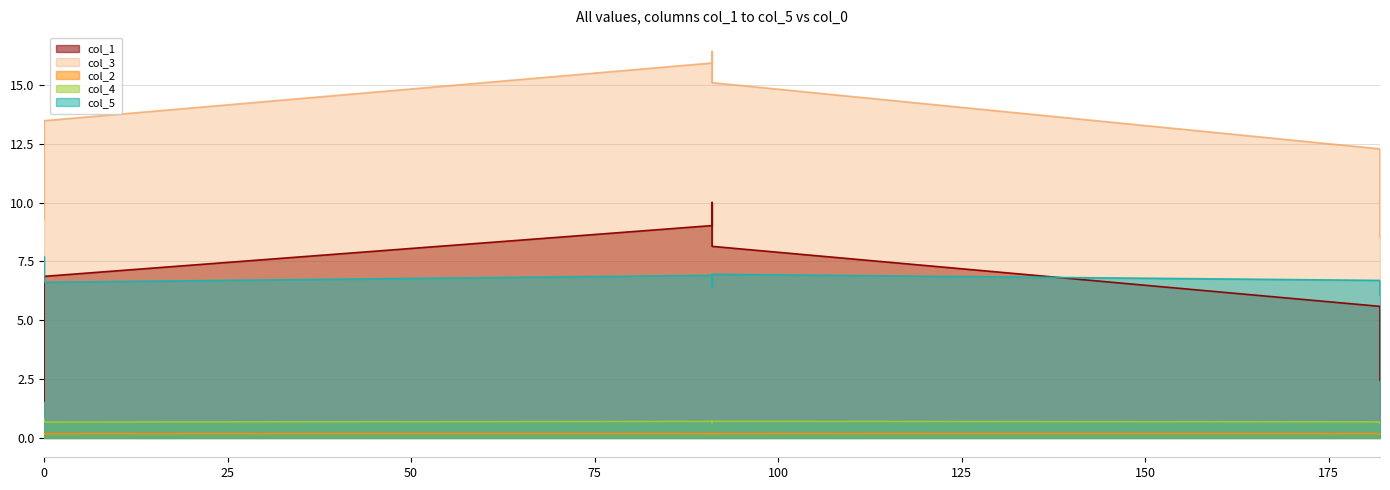

Does the chart have visible grid lines?

Yes